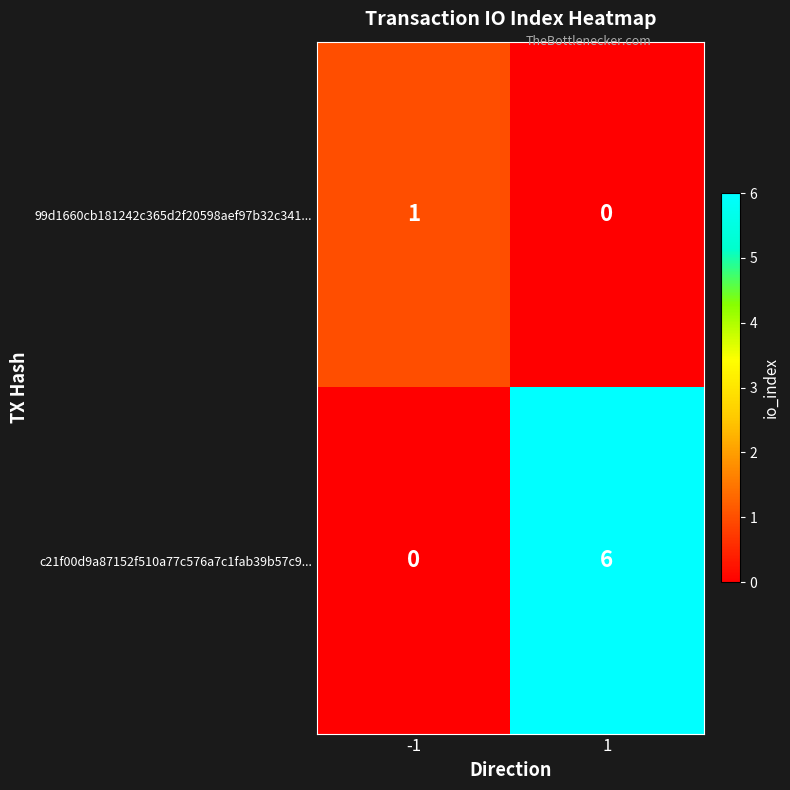

Between -1 and 1, which series saw the biggest shift?

c21f00d9a87152f510a77c576a7c1fab39b57c9...